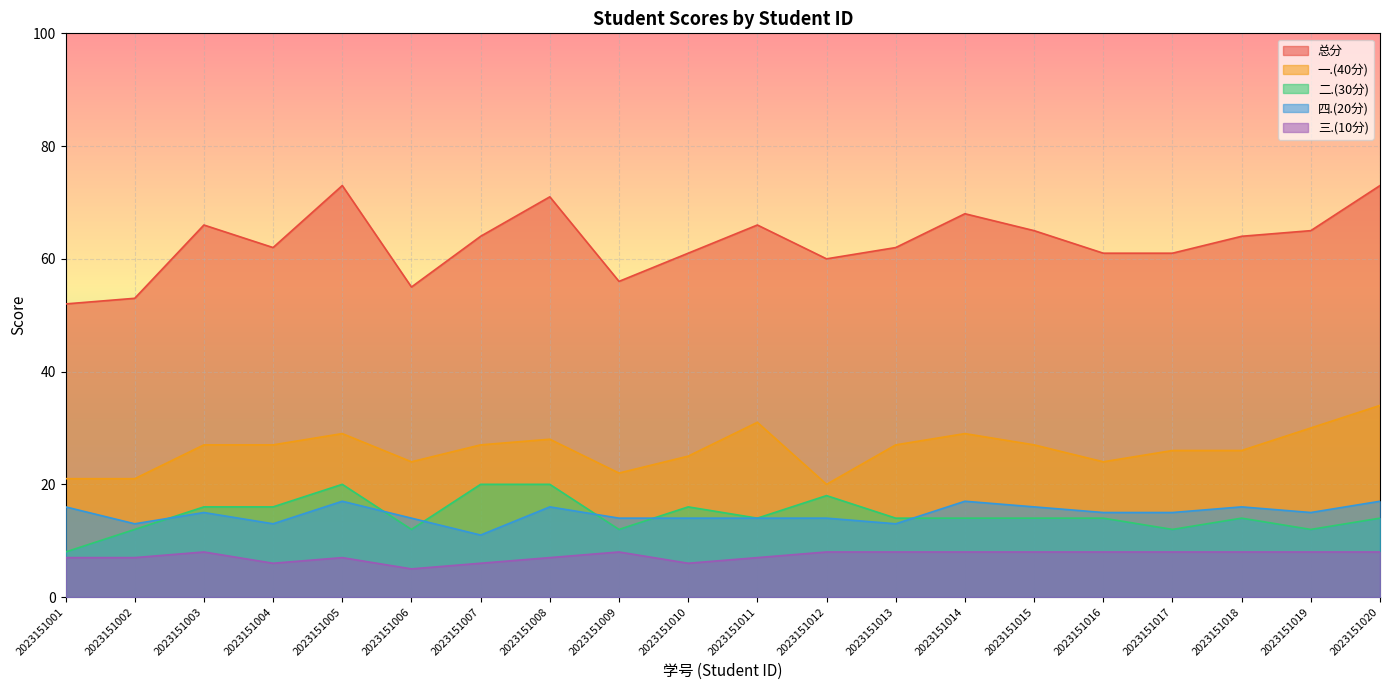

Which label corresponds to the smallest value in the chart?

2023151006